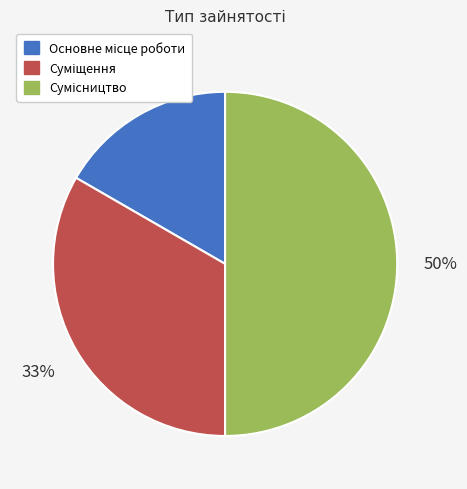

To the nearest percent, what is the difference between the largest and smallest slice percentages?

33%